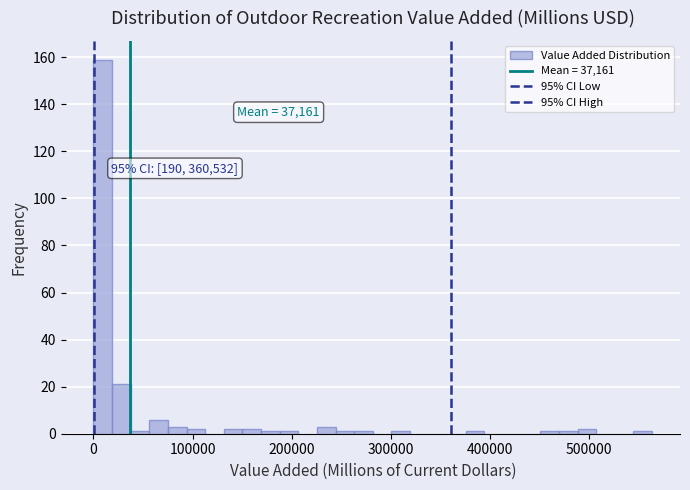

Read against the x-axis, roughly where is the centre of the tallest bar?

10000